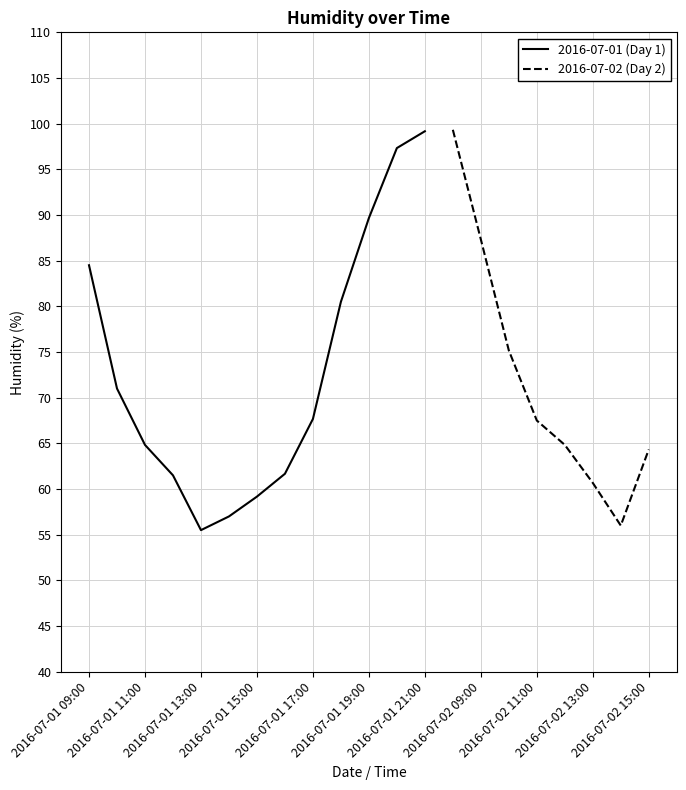

The chart shows a value of 105.5 at 2016-07-02 12:00. True or false?

False